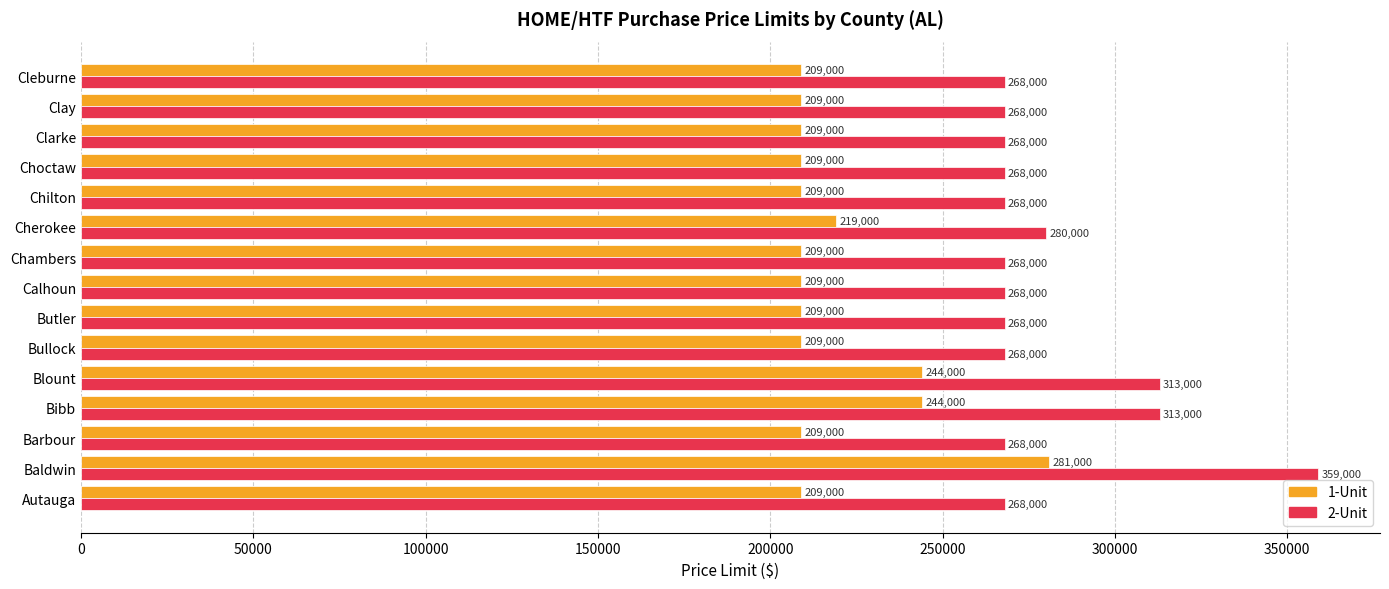

The value of 2-Unit at Barbour is 268000. True or false?

True